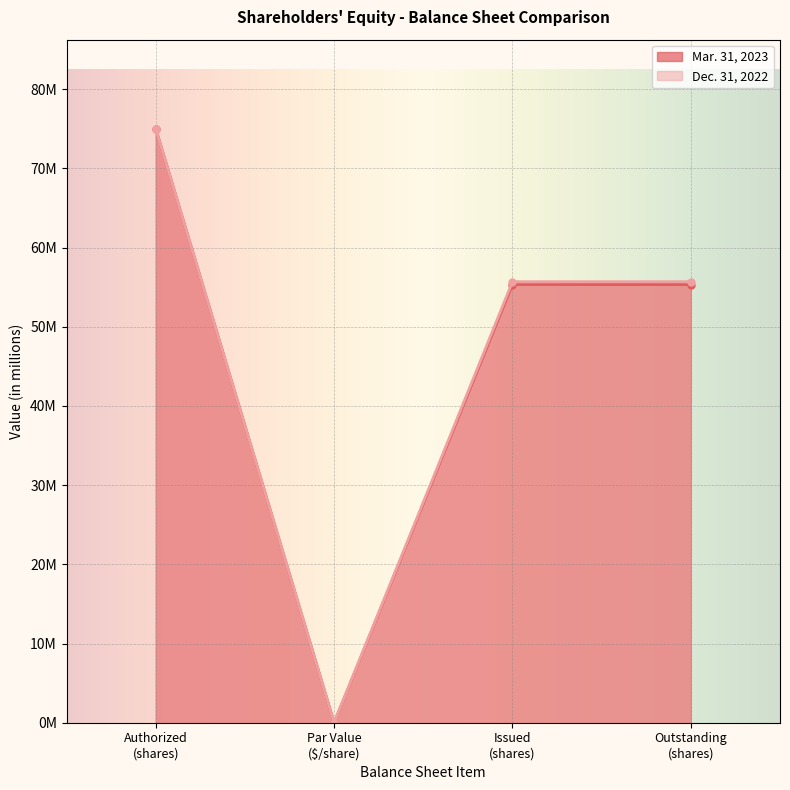

True or false: Mar. 31, 2023 and Dec. 31, 2022 cross at least once.

False